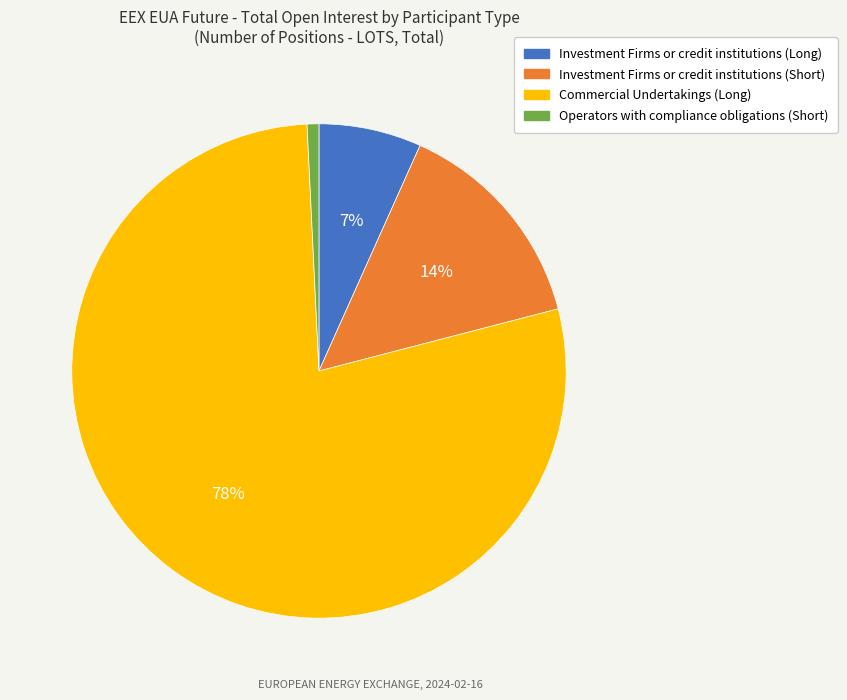

Does any single category account for the majority?

Yes